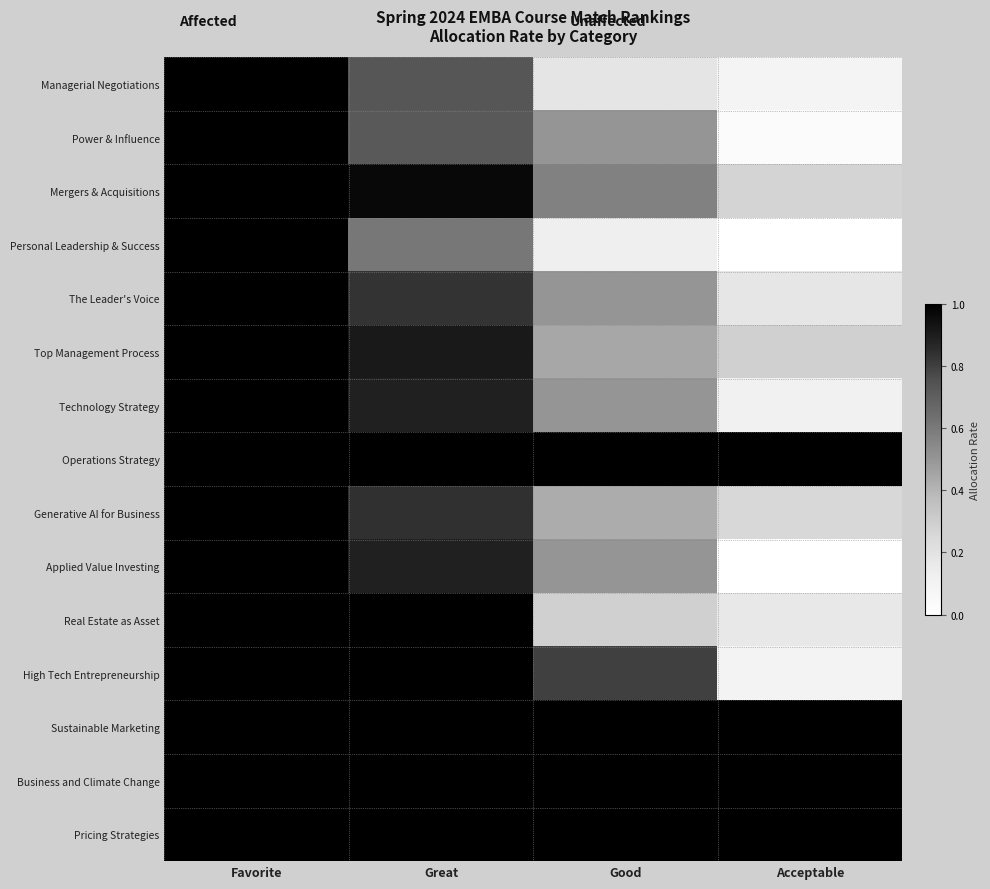

Reading left to right, list all the values displayed in this chart.

Managerial Negotiations: Favorite=1.0	Great=0.7	Good=0.2	Acceptable=0.1
Power & Influence: Favorite=1.0	Great=0.7	Good=0.5	Acceptable=0.0
Mergers & Acquisitions: Favorite=1.0	Great=1.0	Good=0.6	Acceptable=0.3
Personal Leadership & Success: Favorite=1.0	Great=0.6	Good=0.1	Acceptable=0.0
The Leader's Voice: Favorite=1.0	Great=0.8	Good=0.5	Acceptable=0.2
Top Management Process: Favorite=1.0	Great=0.9	Good=0.4	Acceptable=0.3
Technology Strategy: Favorite=1.0	Great=0.9	Good=0.5	Acceptable=0.1
Operations Strategy: Favorite=1.0	Great=1.0	Good=1.0	Acceptable=1.0
Generative AI for Business: Favorite=1.0	Great=0.8	Good=0.4	Acceptable=0.2
Applied Value Investing: Favorite=1.0	Great=0.9	Good=0.5	Acceptable=0.0
Real Estate as Asset: Favorite=1.0	Great=1.0	Good=0.3	Acceptable=0.2
High Tech Entrepreneurship: Favorite=1.0	Great=1.0	Good=0.8	Acceptable=0.1
Sustainable Marketing: Favorite=1.0	Great=1.0	Good=1.0	Acceptable=1.0
Business and Climate Change: Favorite=1.0	Great=1.0	Good=1.0	Acceptable=1.0
Pricing Strategies: Favorite=1.0	Great=1.0	Good=1.0	Acceptable=1.0